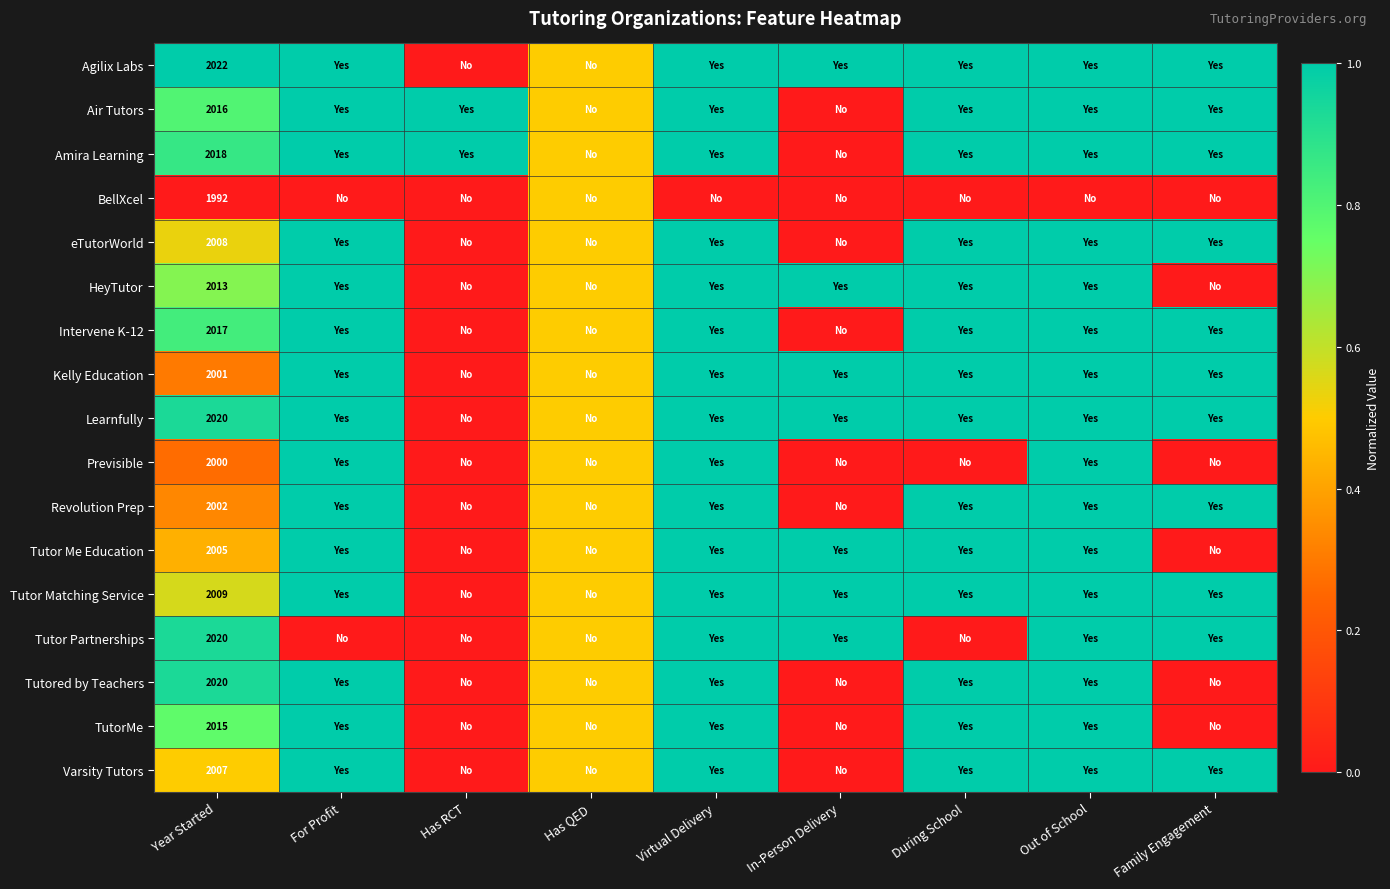

What is the difference between the highest and lowest values at Year Started?

30.0